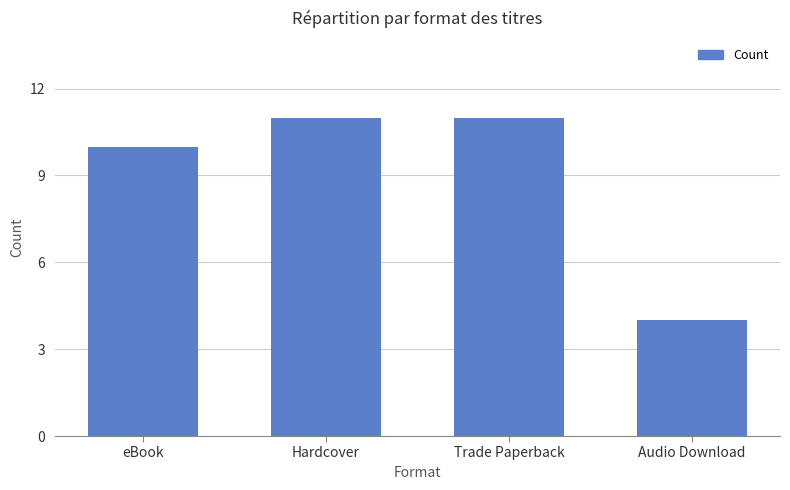

Is it true that the value at Trade Paperback is 6?

False